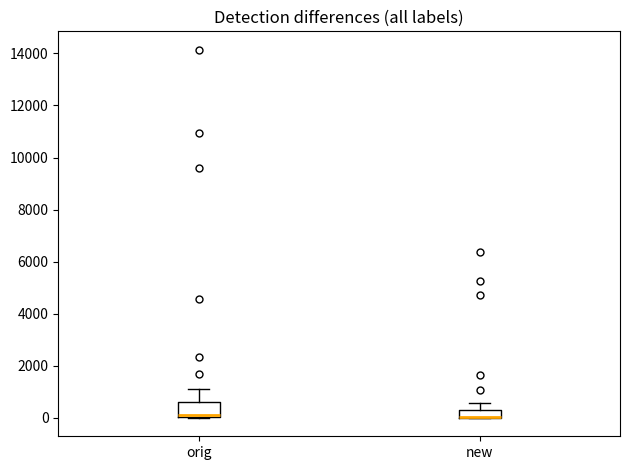

Where does the upper whisker of the box for new end on the y-axis? The values are not printed on the chart, so give them approximately, as read against the axis.

600